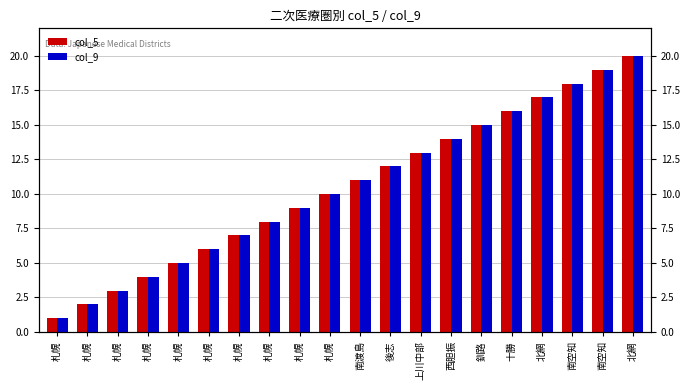

How many groups of bars are there?

20